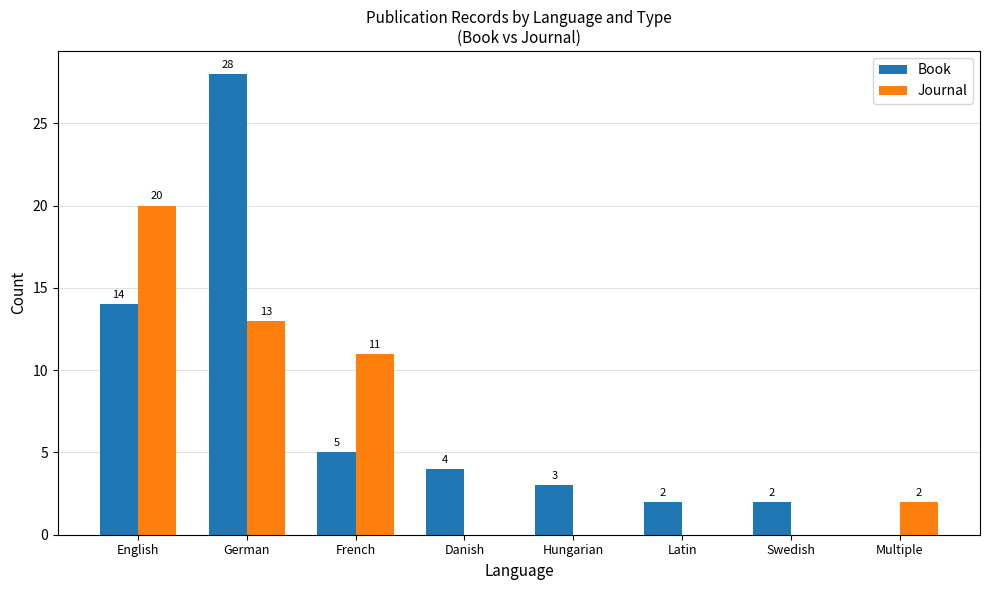

Which series changed the most between French and Multiple?

Journal